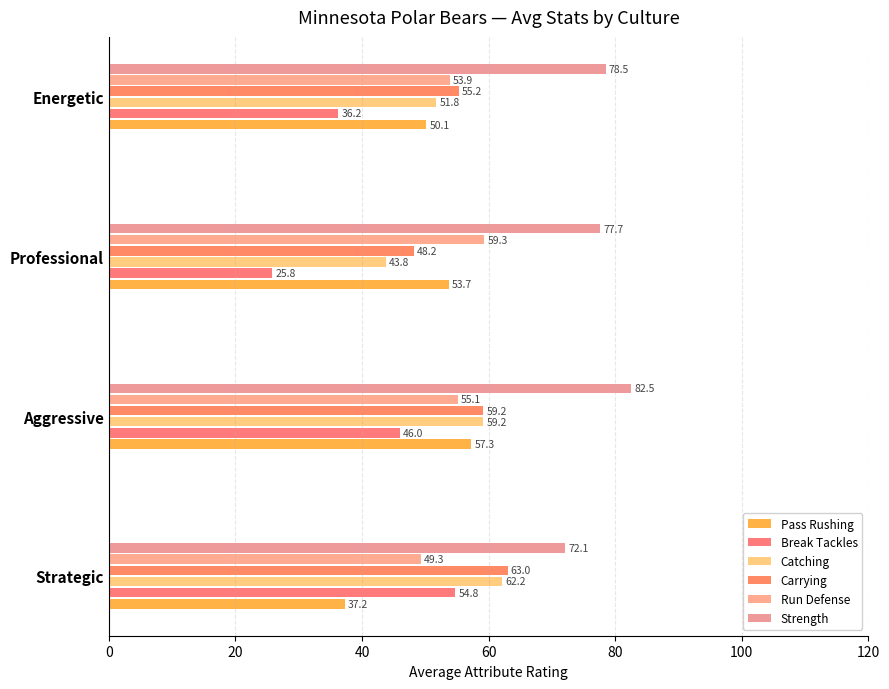

How many data points in Carrying are less than 59?

2